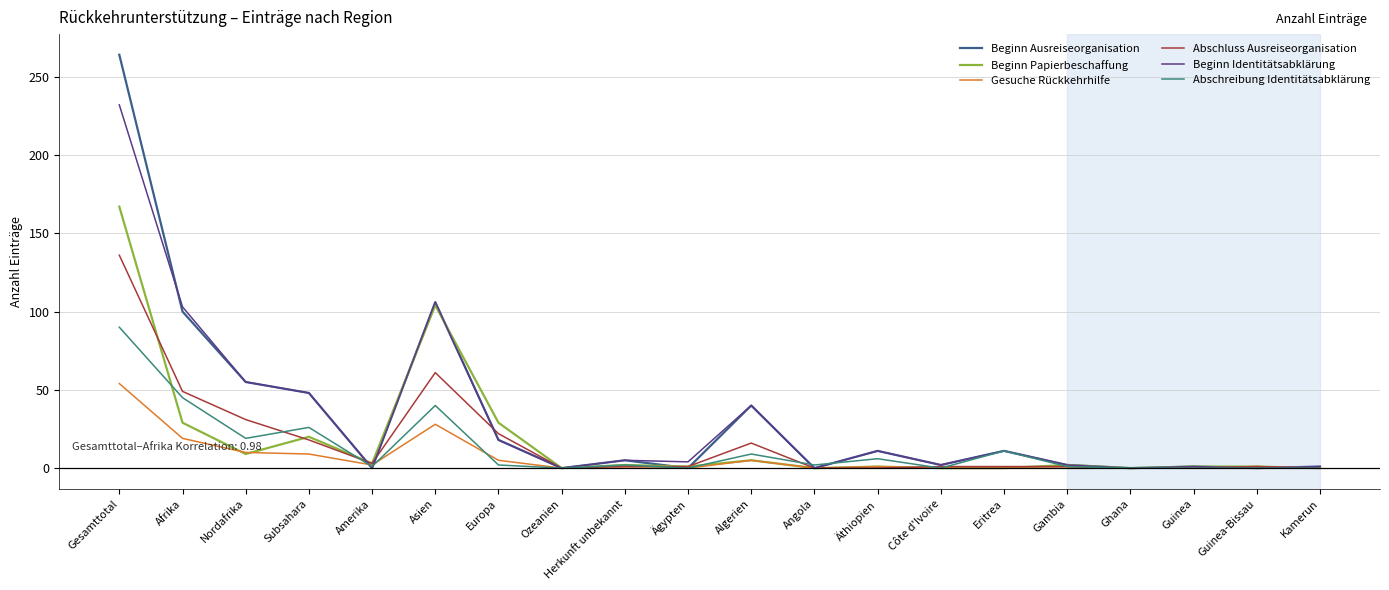

The value of Beginn Identitätsabklärung at Ghana is -123. True or false?

False